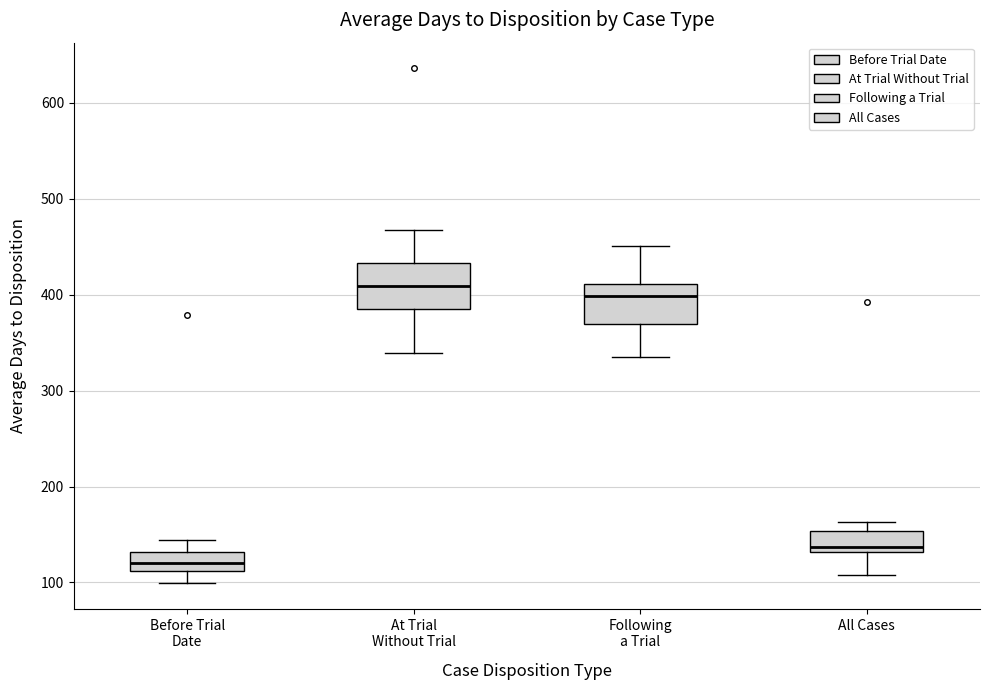

Which box has the highest median line?

At Trial Without Trial